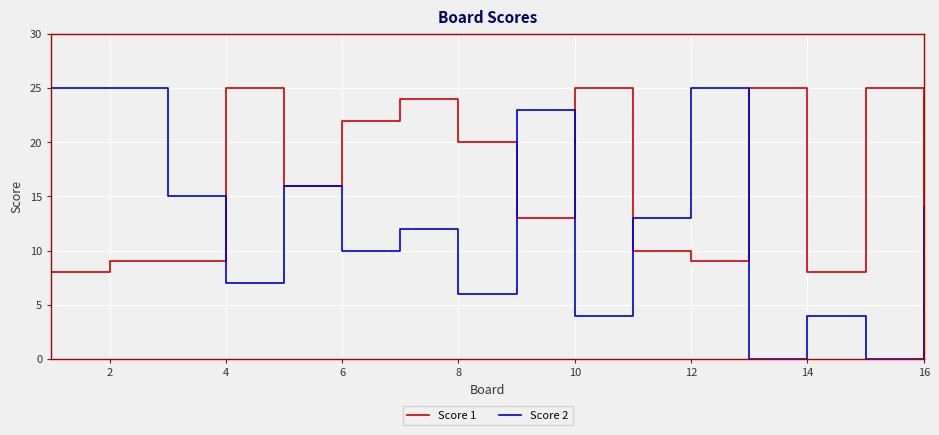

Does the chart display data point markers on the line(s)?

No